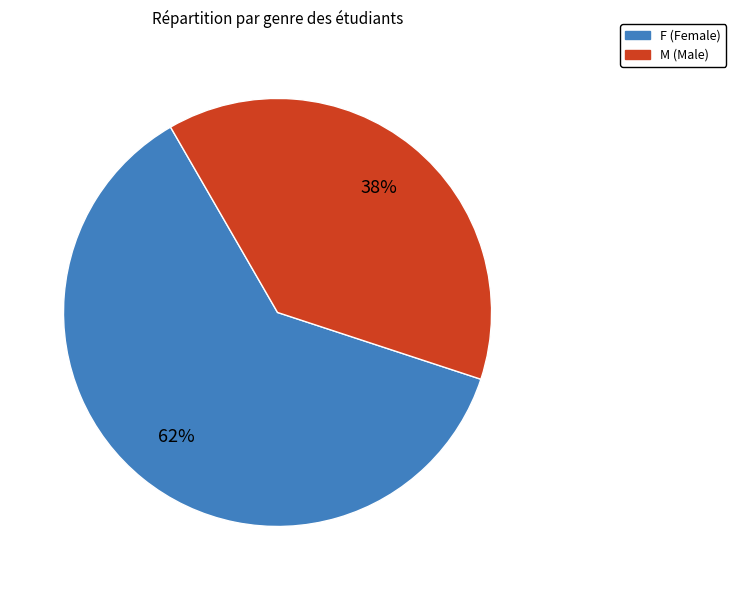

How many slices are in this pie chart?

2